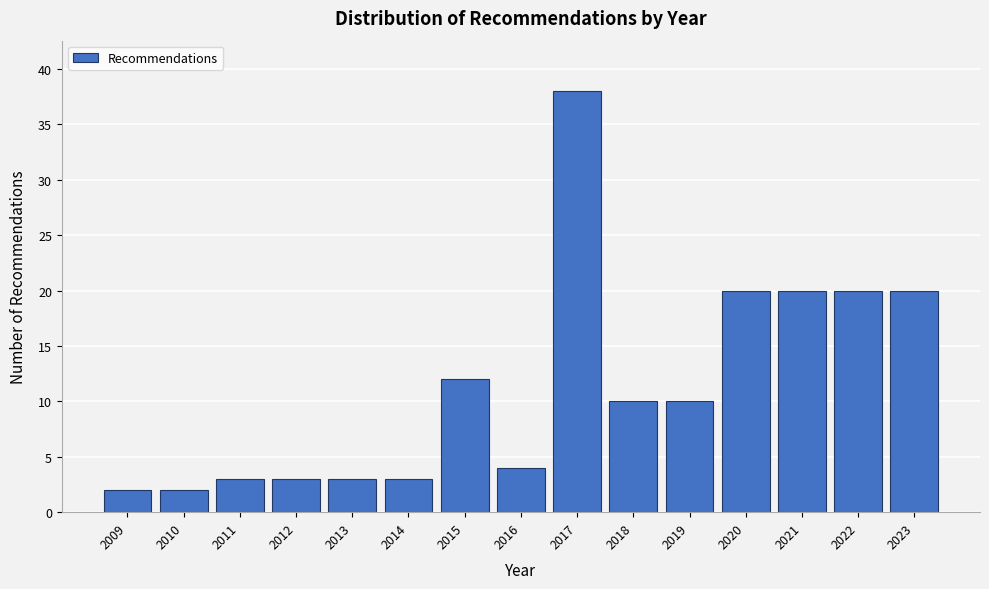

Reading left to right, what are all the values shown in this chart?

2	2	3	3	3	3	12	4	38	10	10	20	20	20	20